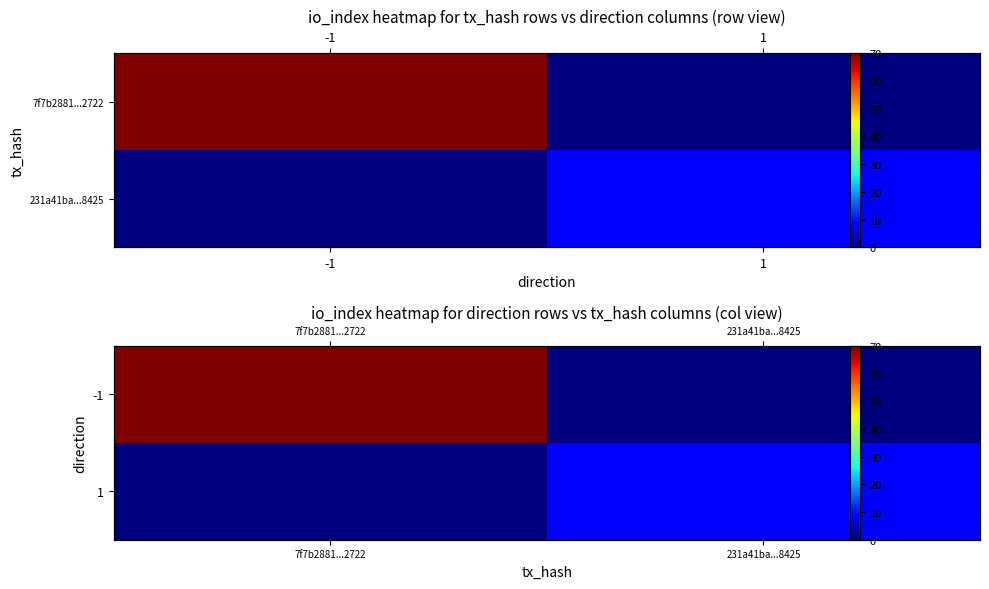

What is the sum of all -1 values?

70